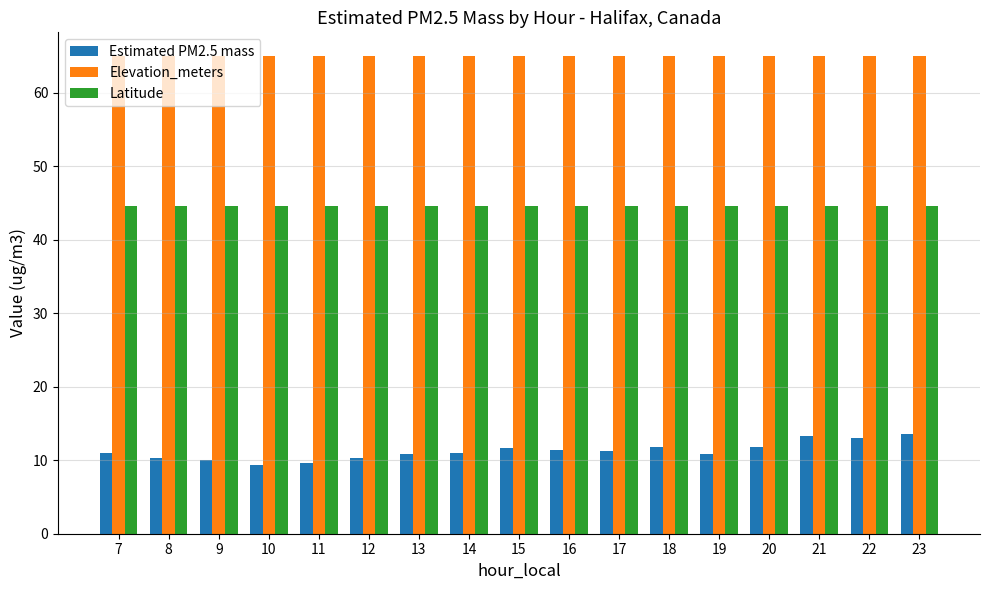

What is the value of the Elevation_meters bar at the 10th from the left?

65.0